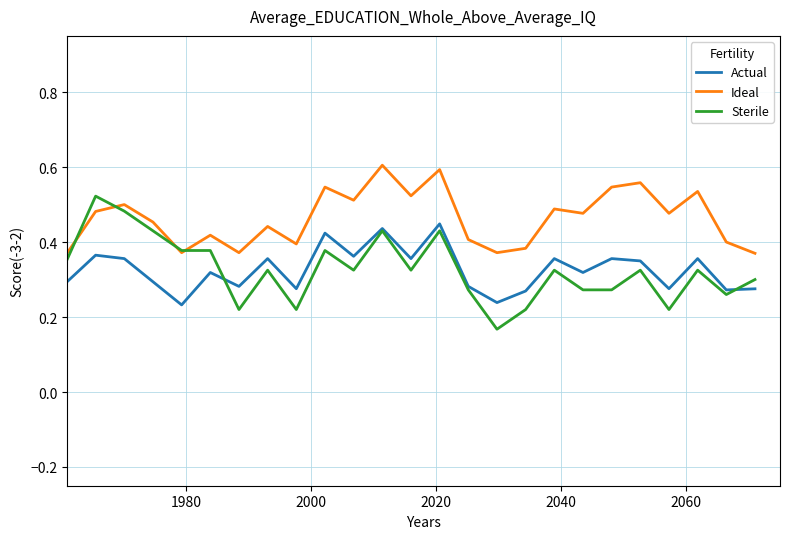

Which series ends up on top after the final intersection of Actual and Sterile?

Sterile